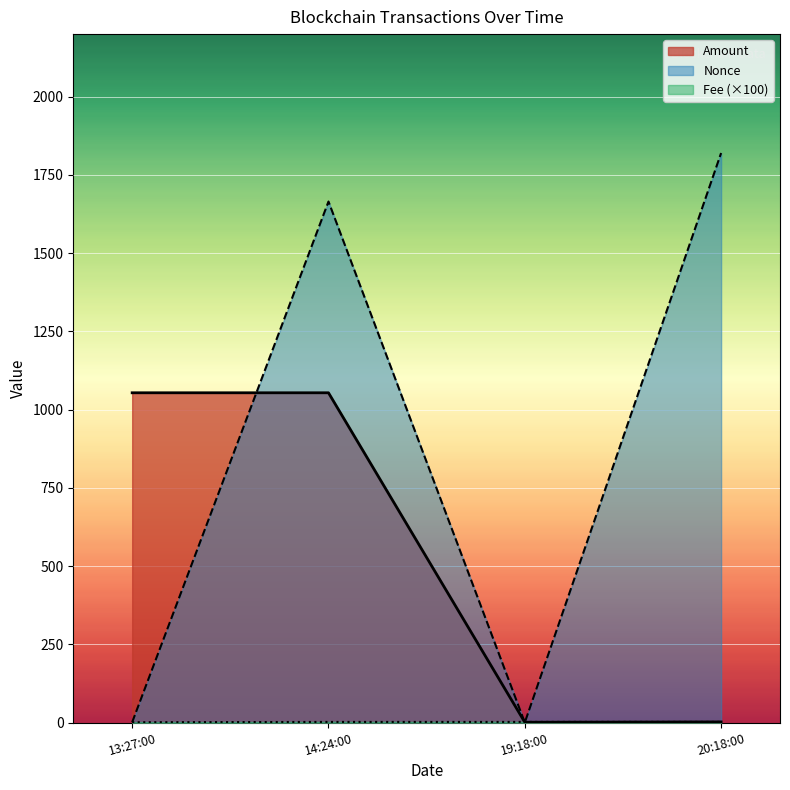

What is the value of the Amount point at the 3rd from the left?

1.0